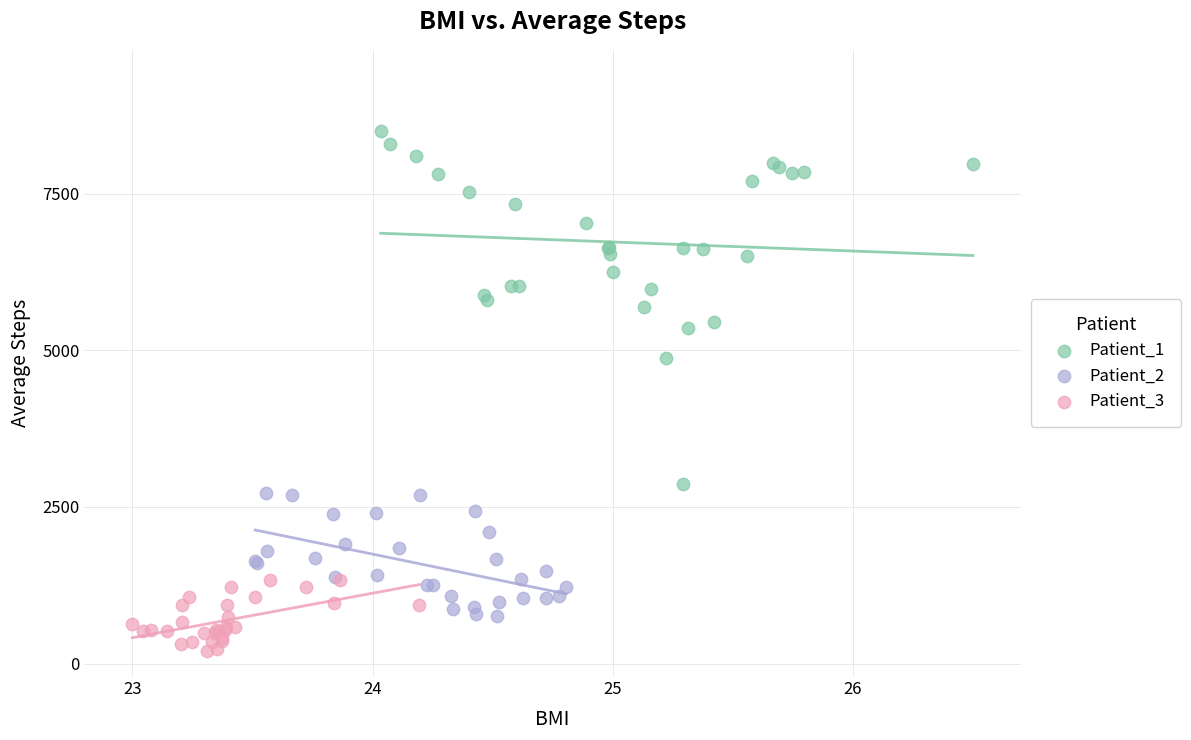

Which series reaches the minimum Y coordinate?

Patient_3